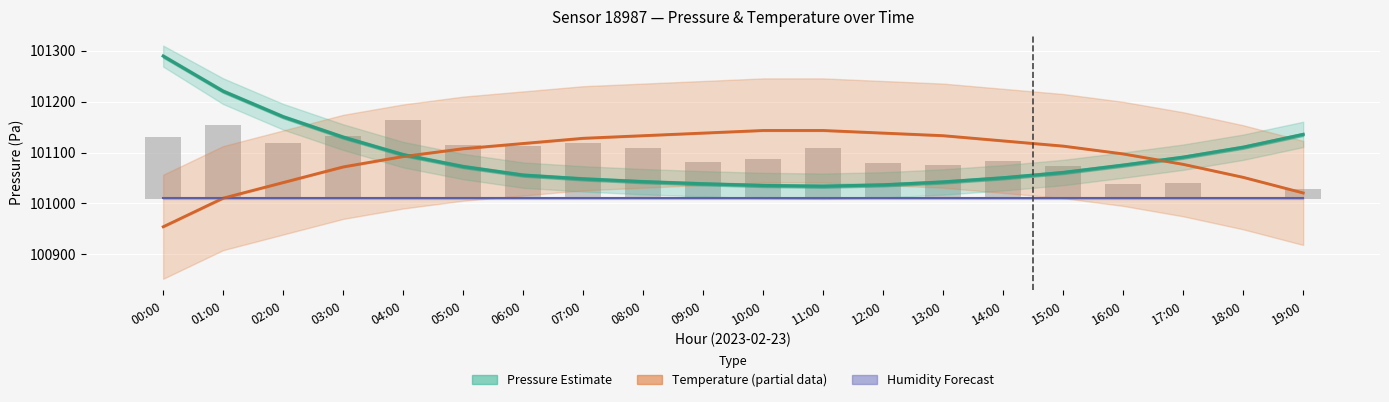

The Temperature Estimate (partial) series shows 40979.5 at 19:00. True or false?

False